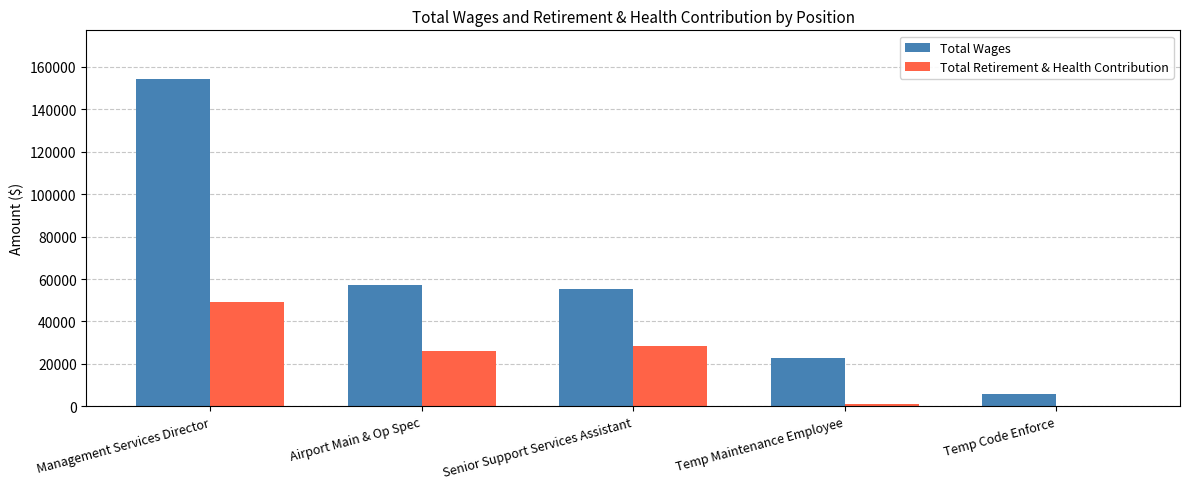

What is the approximate value of Total Retirement & Health Contribution at Airport Main & Op Spec, to the nearest 10?

26160